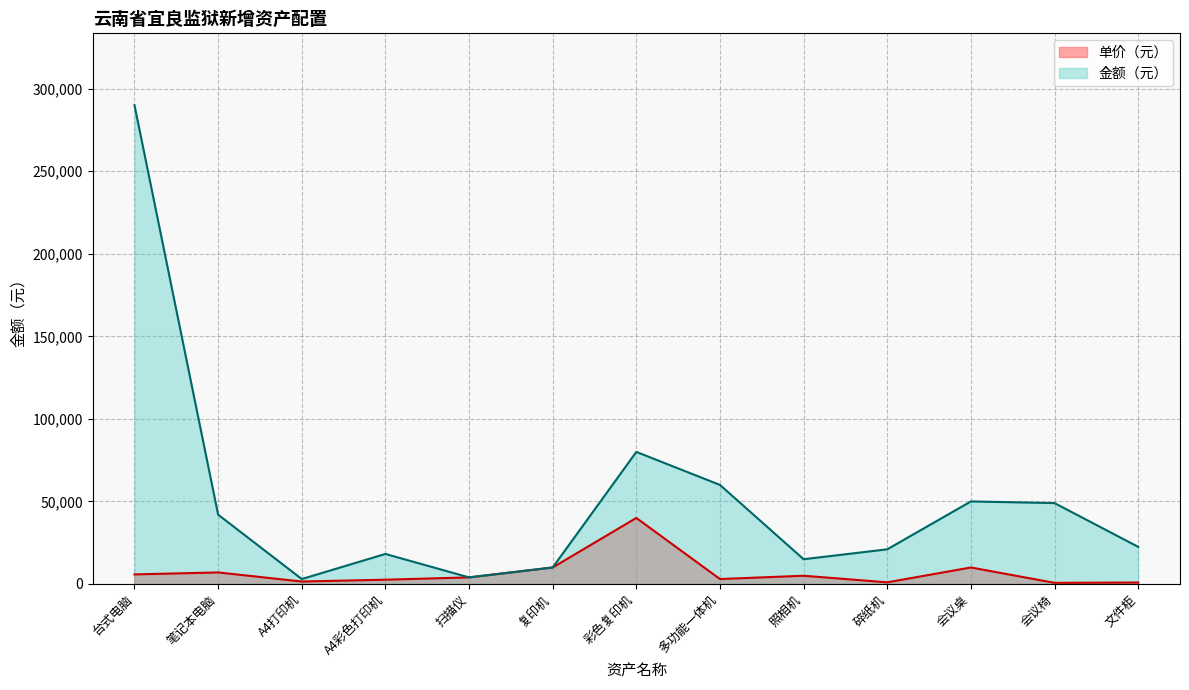

Rank the series at 会议桌 from highest to lowest value.

金额（元）, 单价（元）